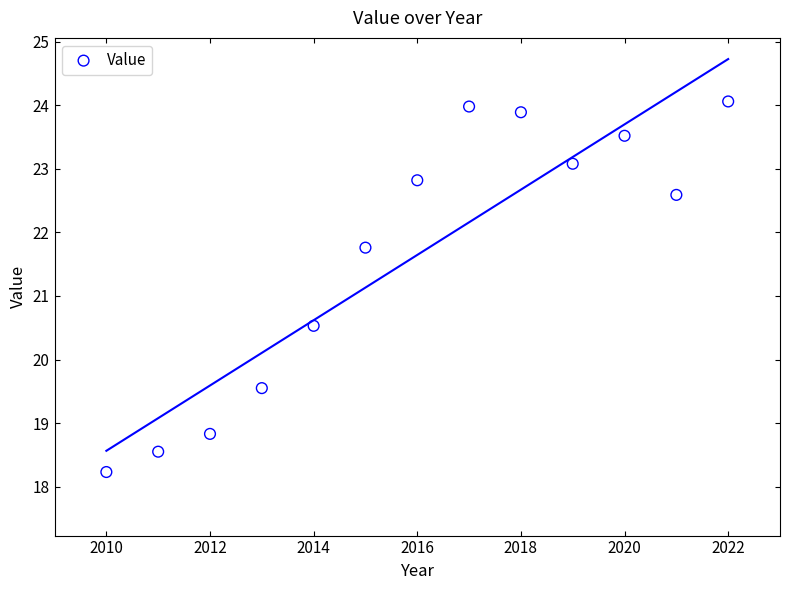

What Y value in the scatter plot is closest to 21?

20.5